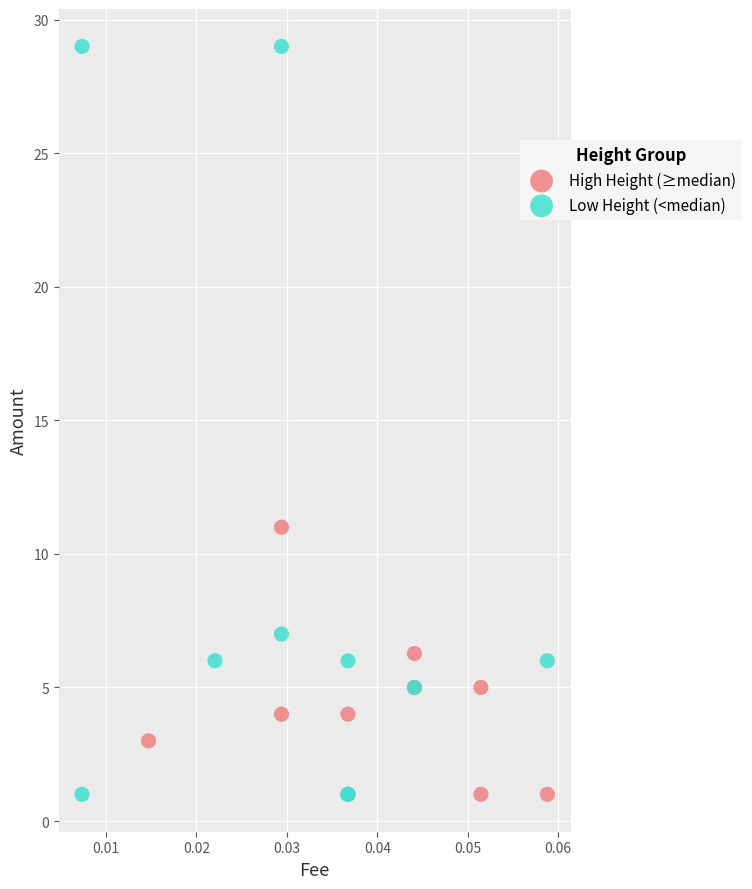

Which series reaches the maximum Y coordinate?

Low Height (<median)